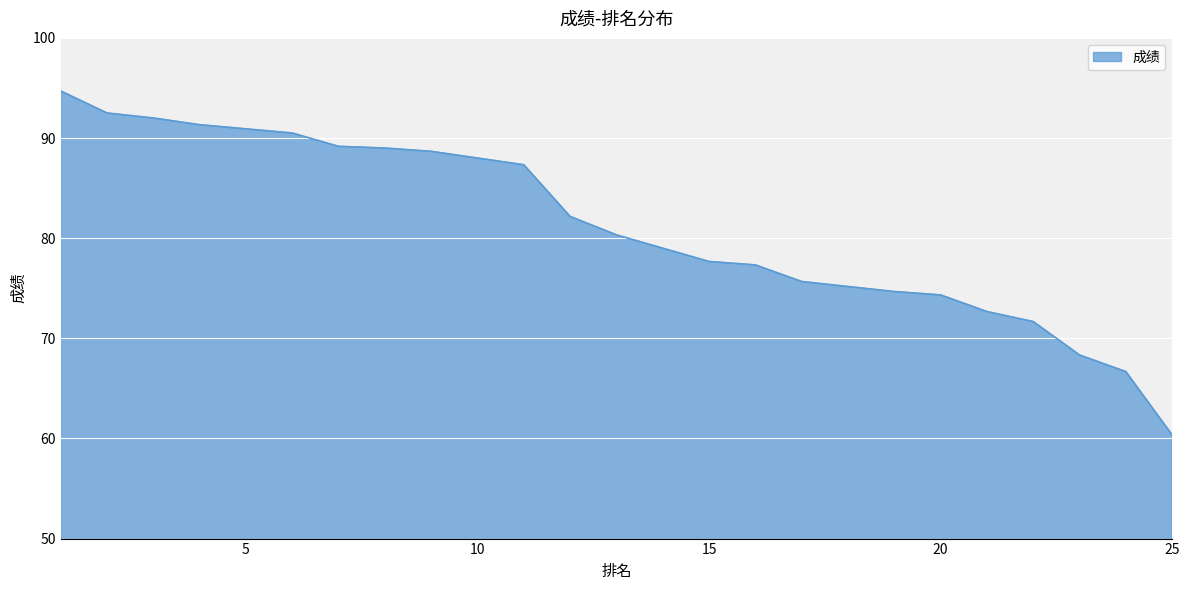

Between 14 and 15, which is larger?

14